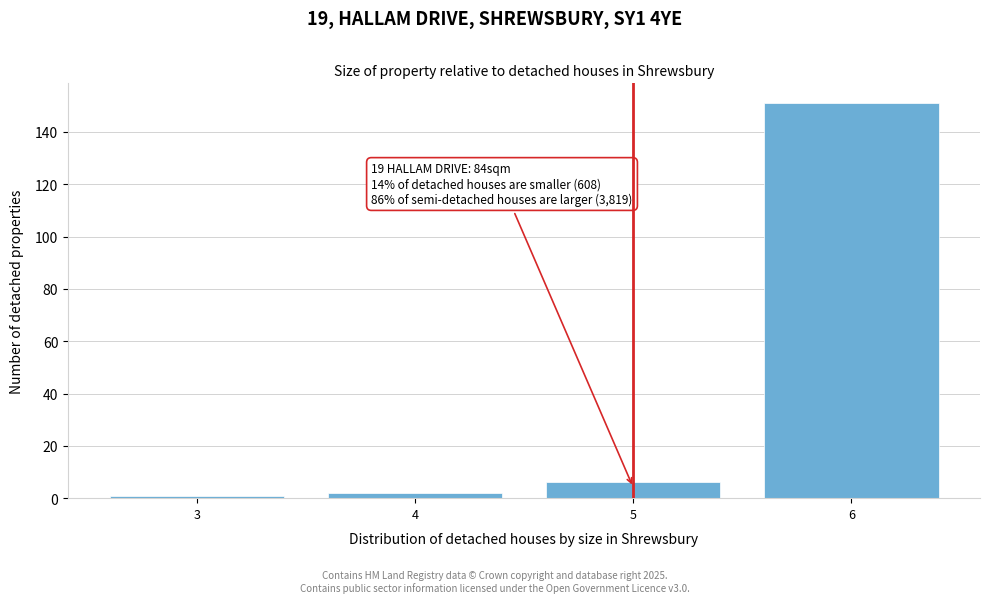

Which range on the x-axis has the tallest bar?

5.5 to 6.5